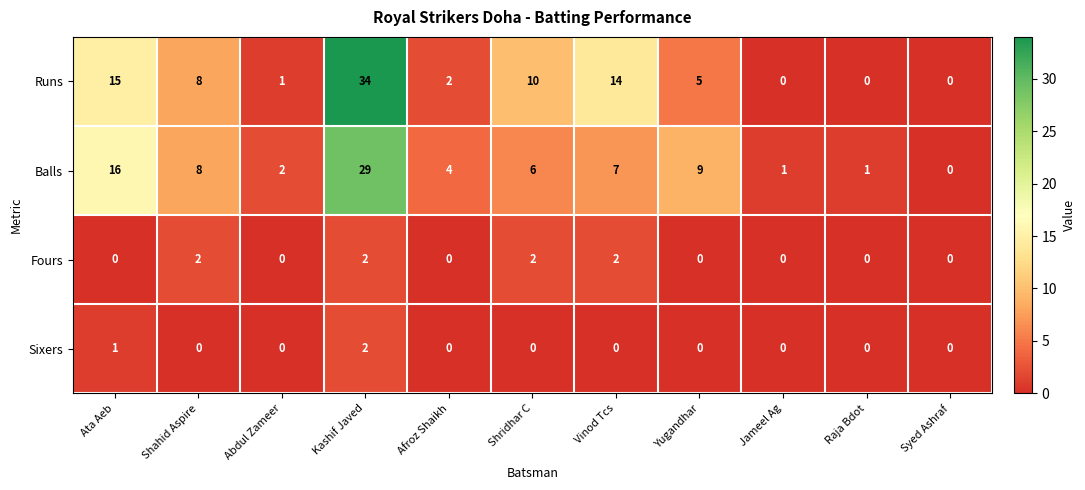

True or false: Runs has a value of 1 at Abdul Zameer.

True